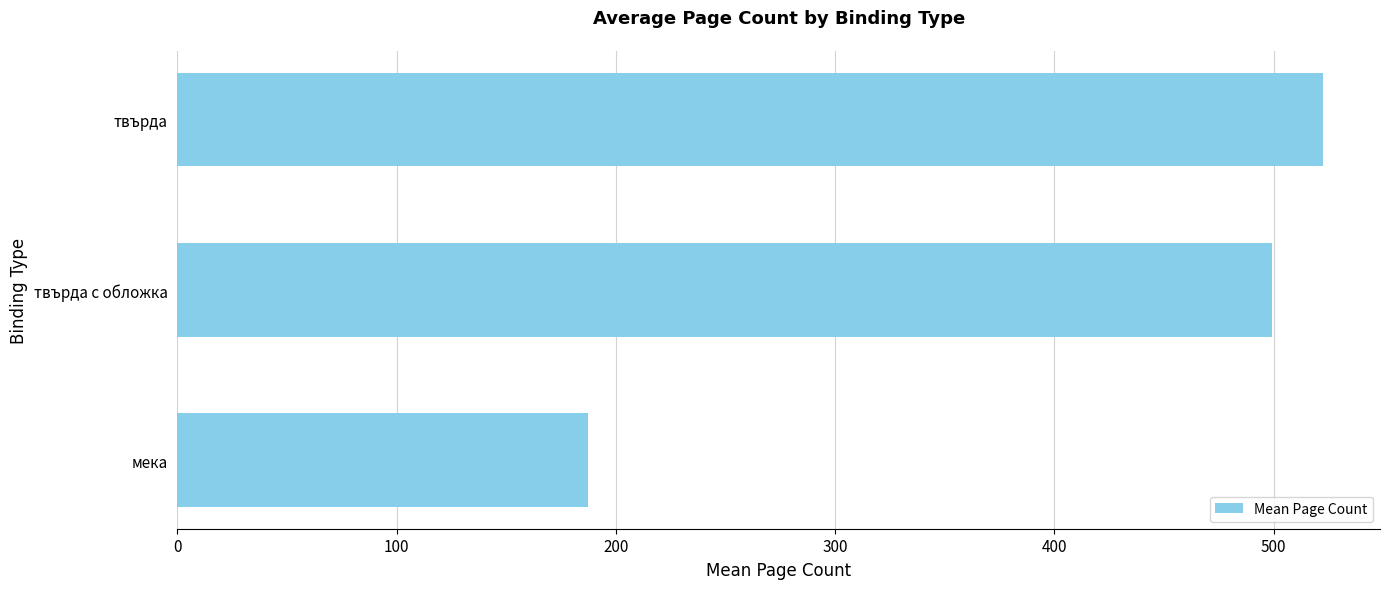

What is the smallest value displayed?

187.1